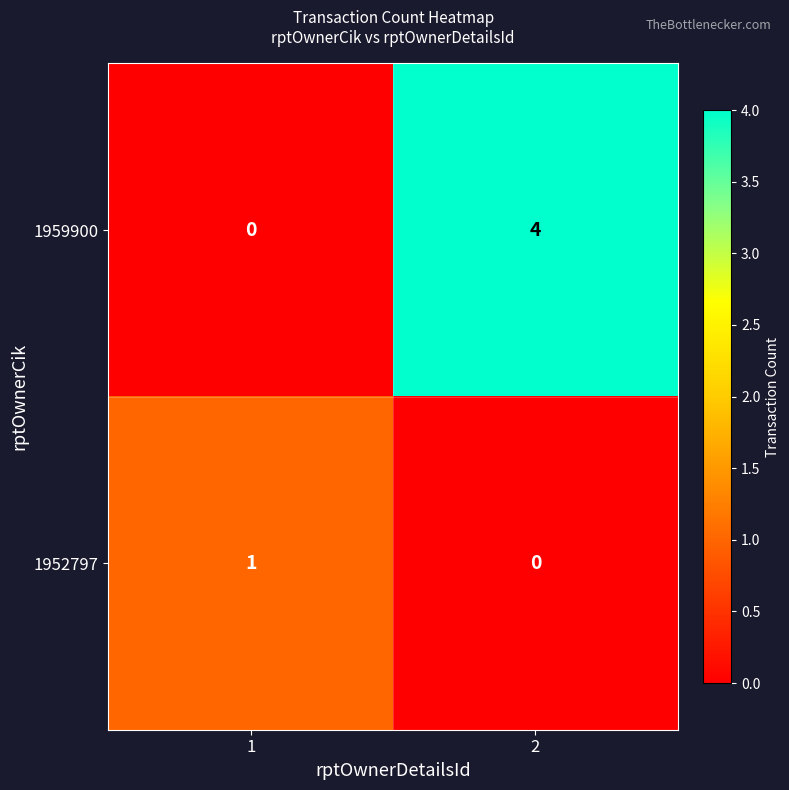

True or false: 1959900 has a value of 7 at 2.

False